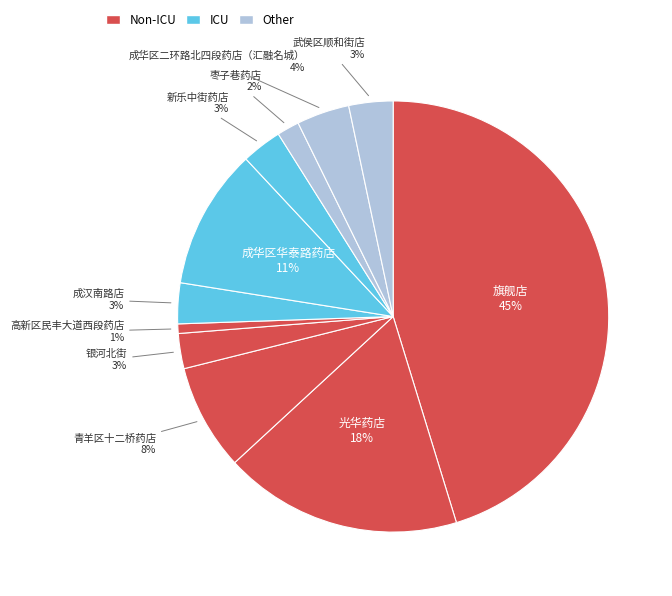

Rank the categories by value from lowest to highest.

高新区民丰大道西段药店, 枣子巷药店, 银河北街, 新乐中街药店, 成汉南路店, 武侯区顺和街店, 成华区二环路北四段药店（汇融名城）, 青羊区十二桥药店, 成华区华泰路药店, 光华药店, 旗舰店